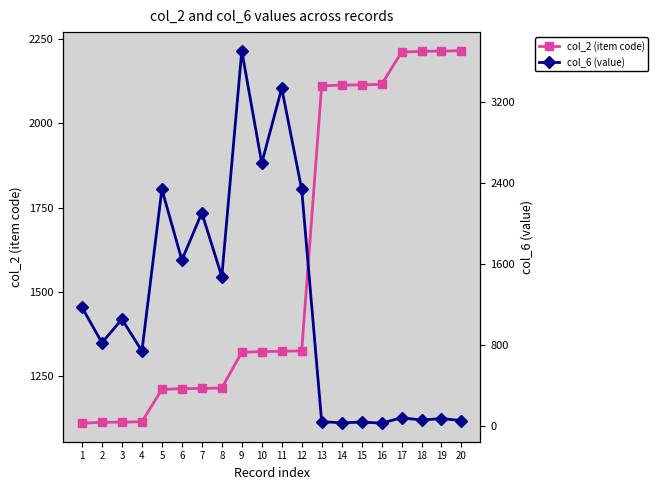

True or false: col_2 (item code) has a value of 2029 at 6.

False